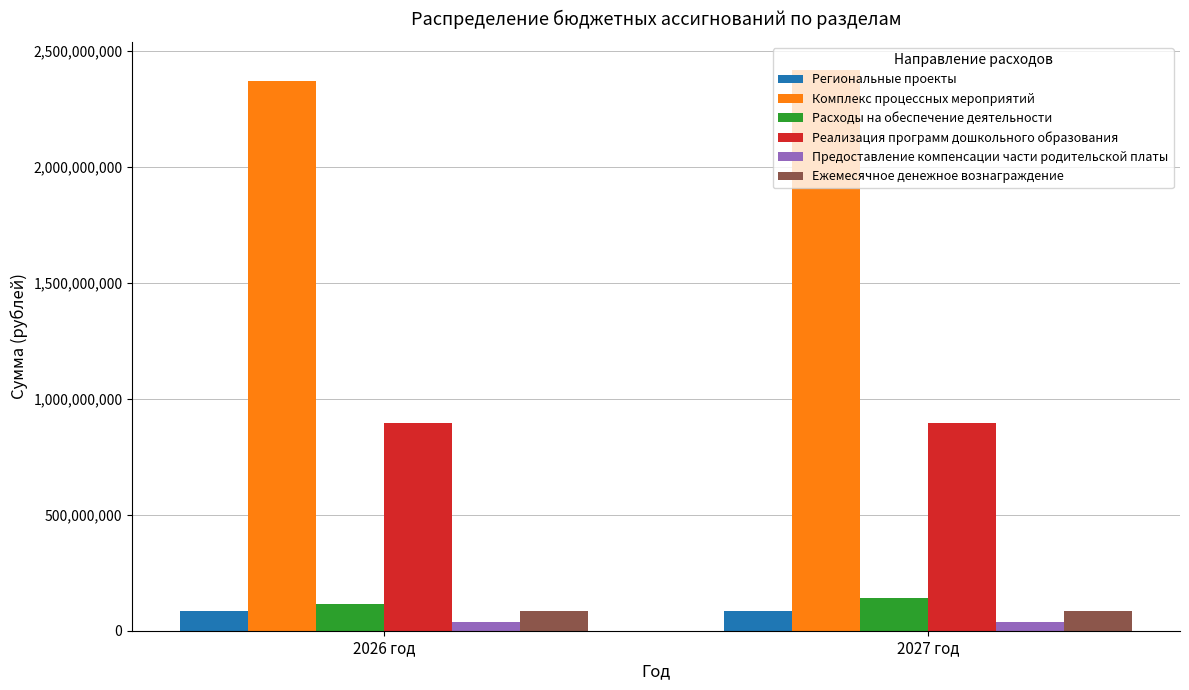

The value of Ежемесячное денежное вознаграждение at 2026 год is 84682100.0. True or false?

True